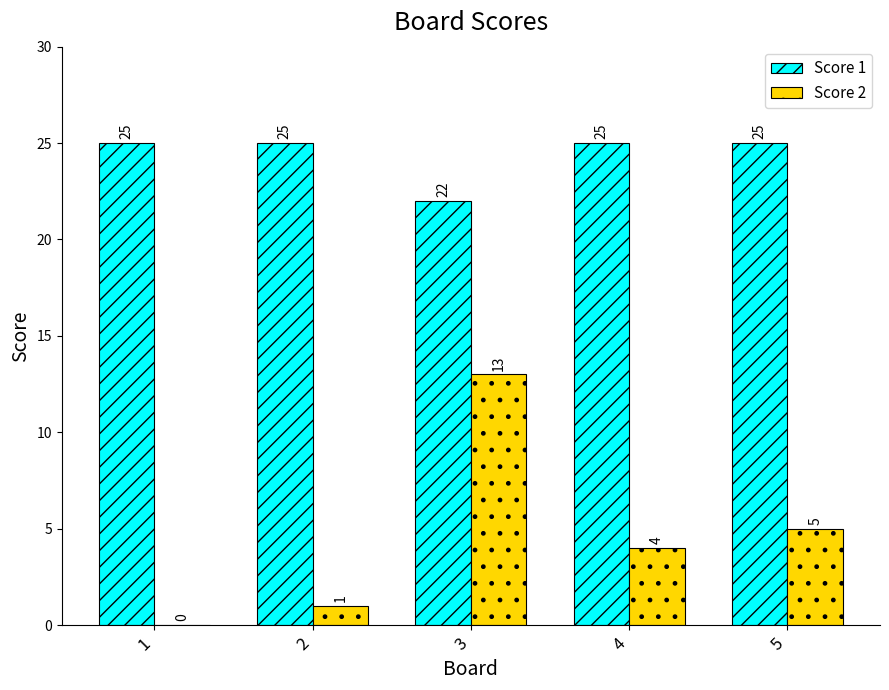

What is the sum of the Score 1 values at 2 and 1?

50